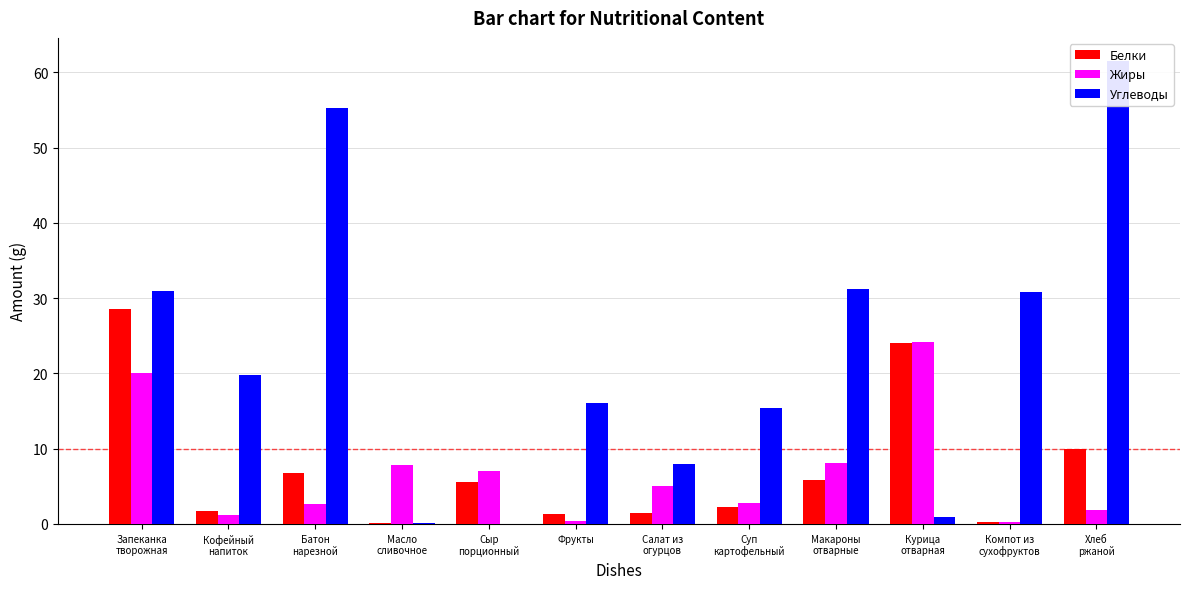

The Белки series shows 1.4 at Фрукты. True or false?

True